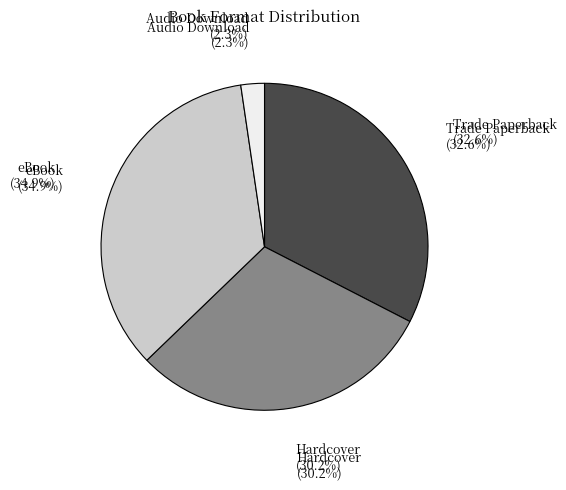

What percentage is the Hardcover slice, to the nearest percent?

30%